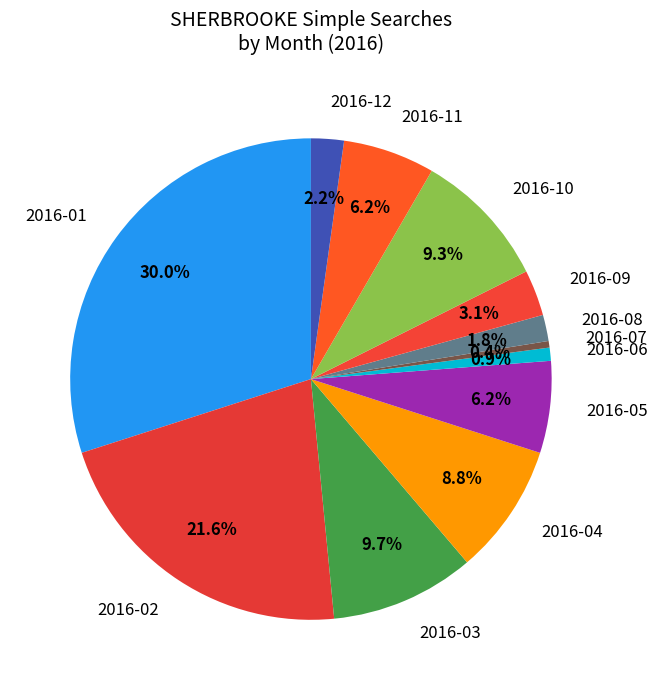

Which category has the biggest portion of the pie?

2016-01